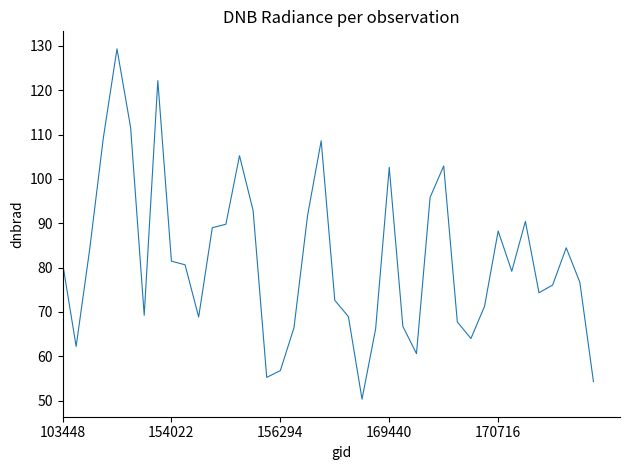

What is the difference between the maximum and minimum values?

79.0